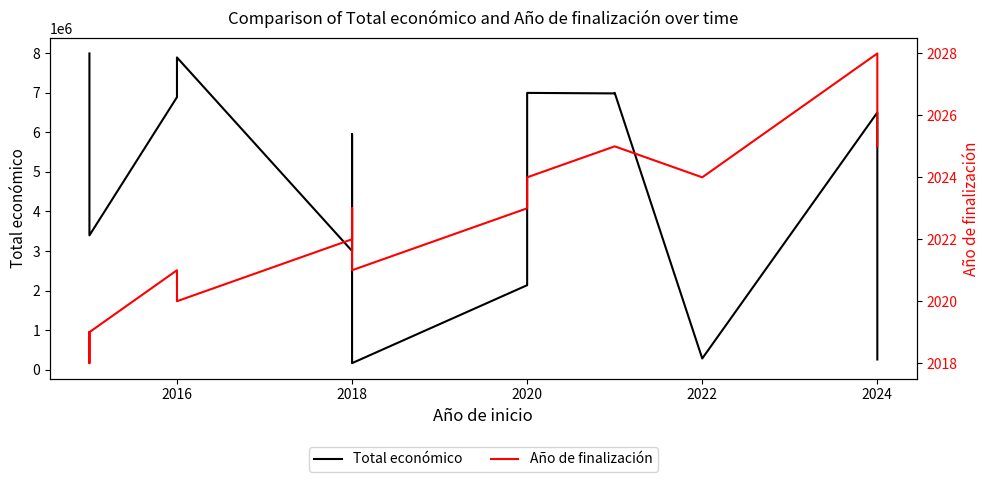

At how many categories does at least one series exceed 2544933?

11